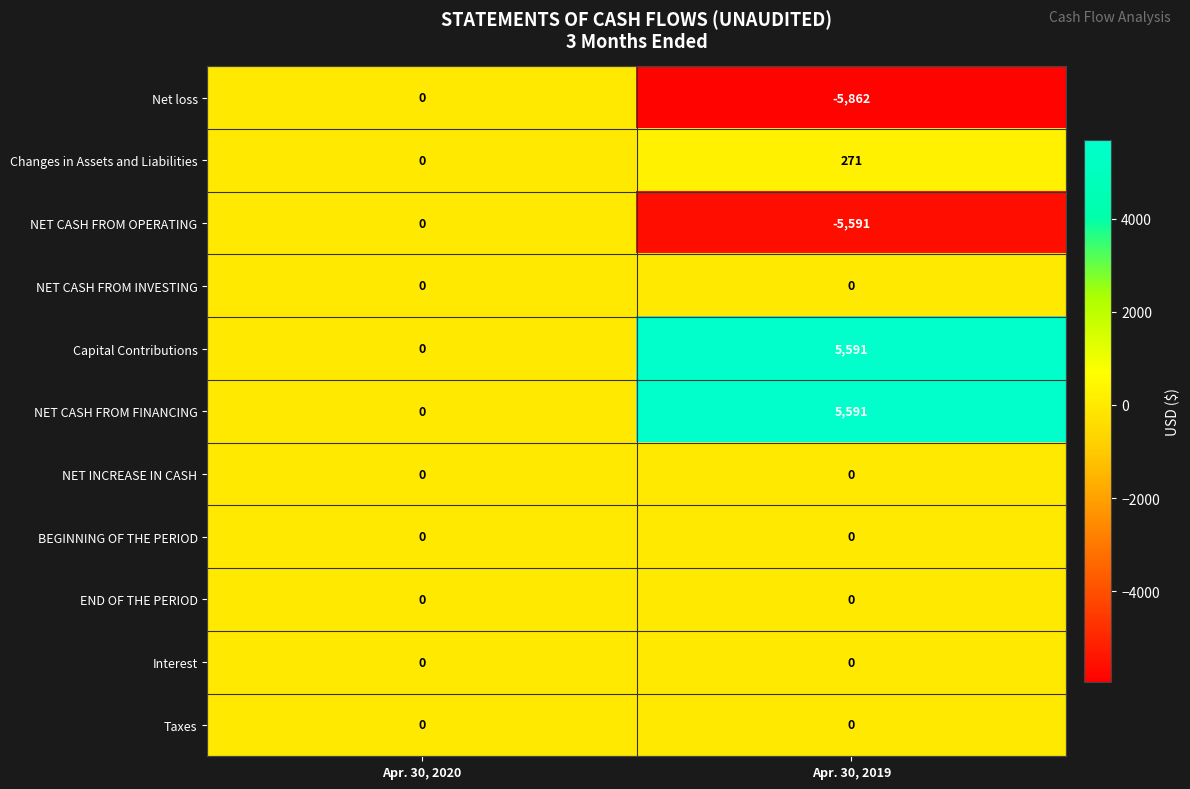

At which category does the chart reach its peak across all series?

Apr. 30, 2019